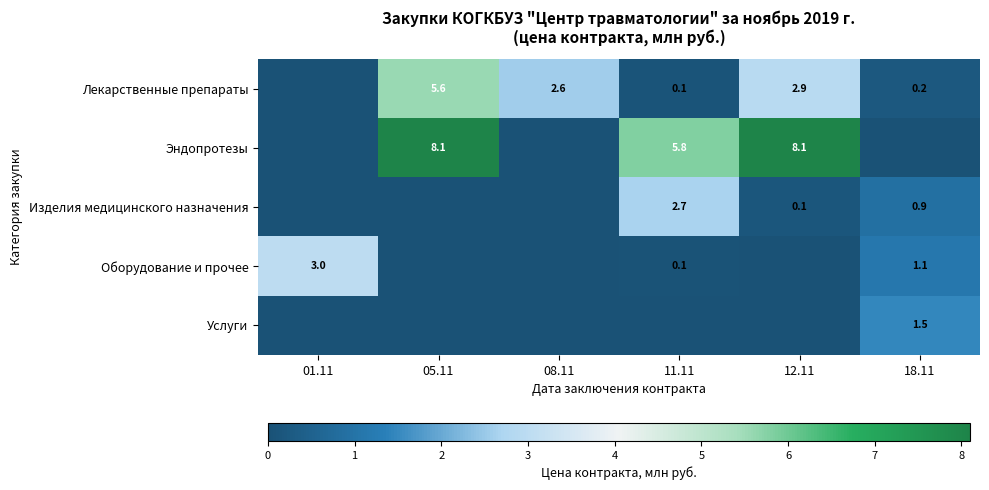

The value of Лекарственные препараты at 12.11 is 2.9. True or false?

True